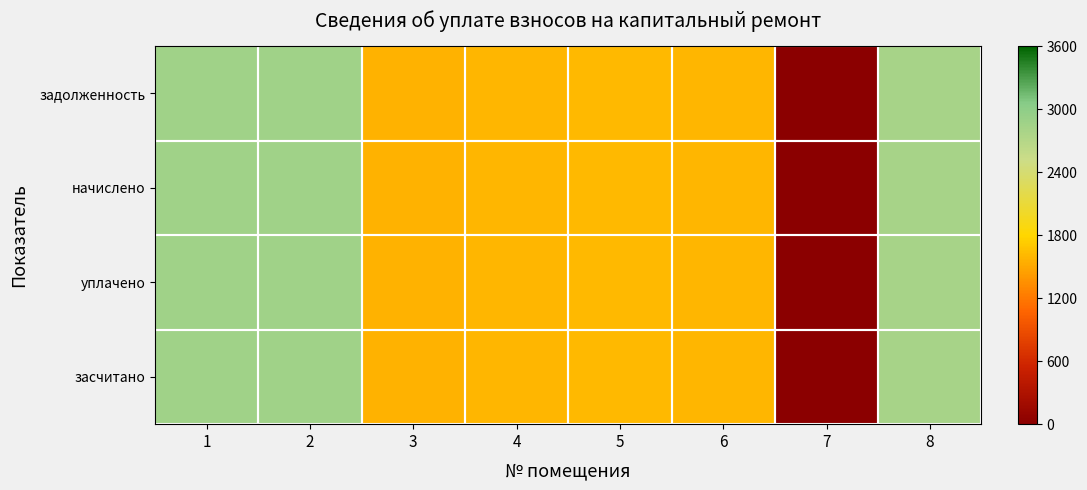

Rank the series at 4 from highest to lowest value.

задолженность, начислено, уплачено, засчитано